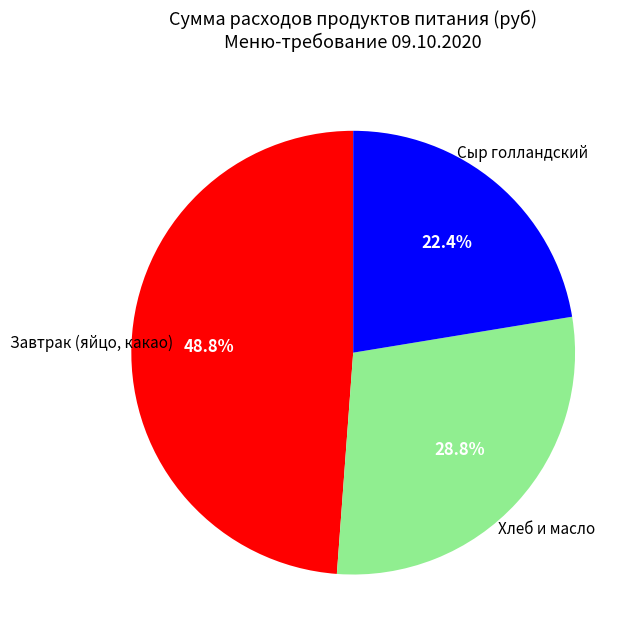

Is there a majority slice in this chart?

No